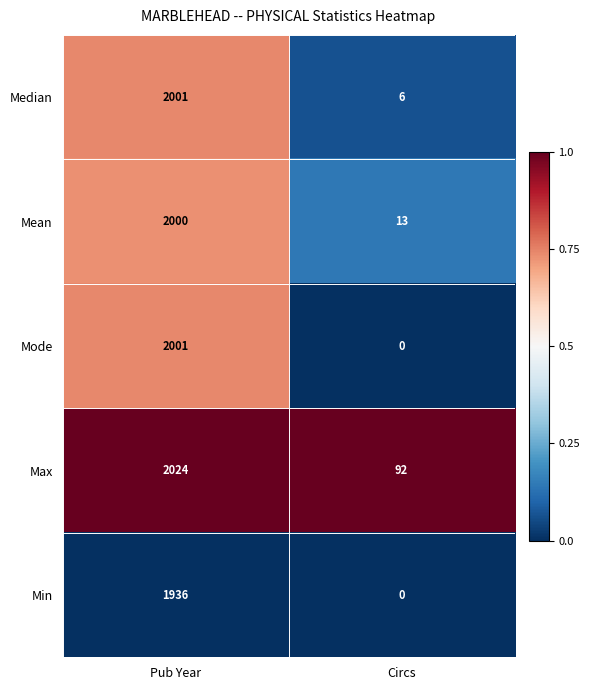

Which series has the largest total across all categories?

Max